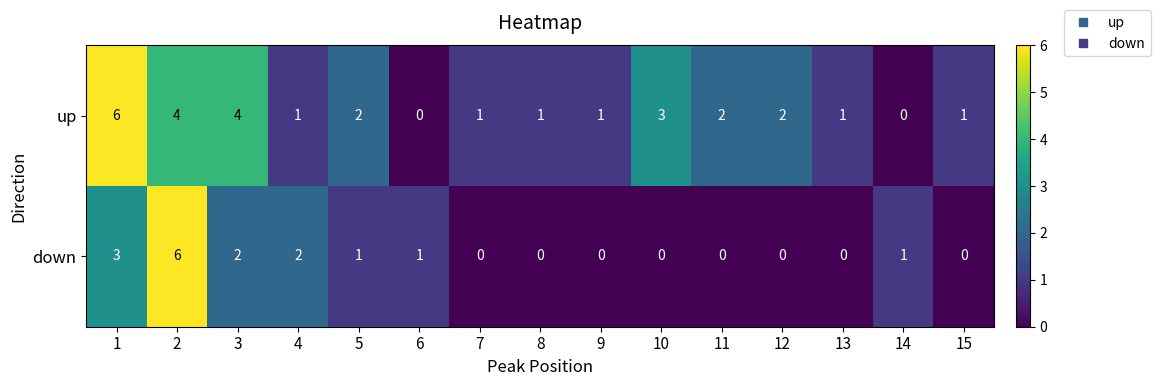

How many values in the down series exceed 0?

7